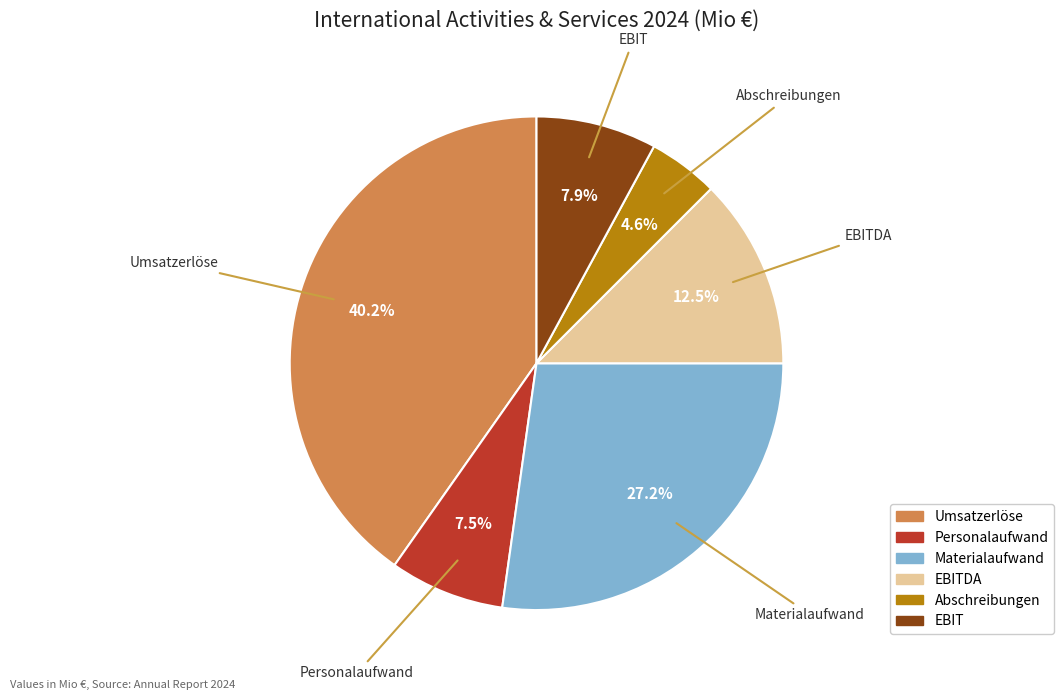

Between EBITDA and Personalaufwand, which is larger?

EBITDA